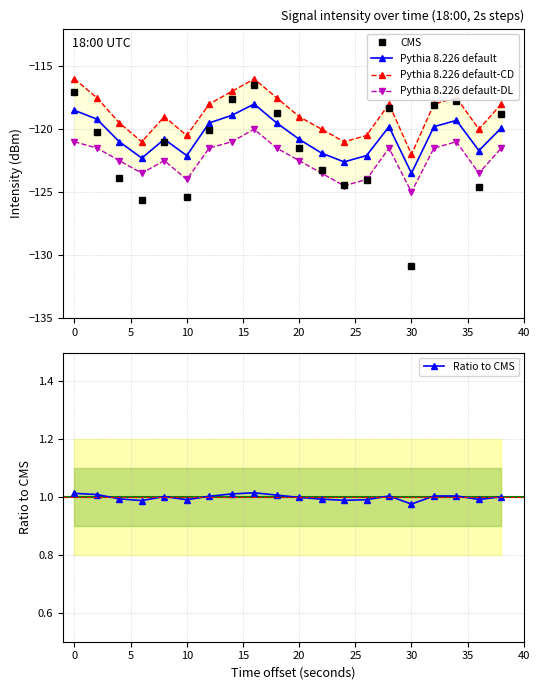

At how many categories does at least one series exceed -36?

20